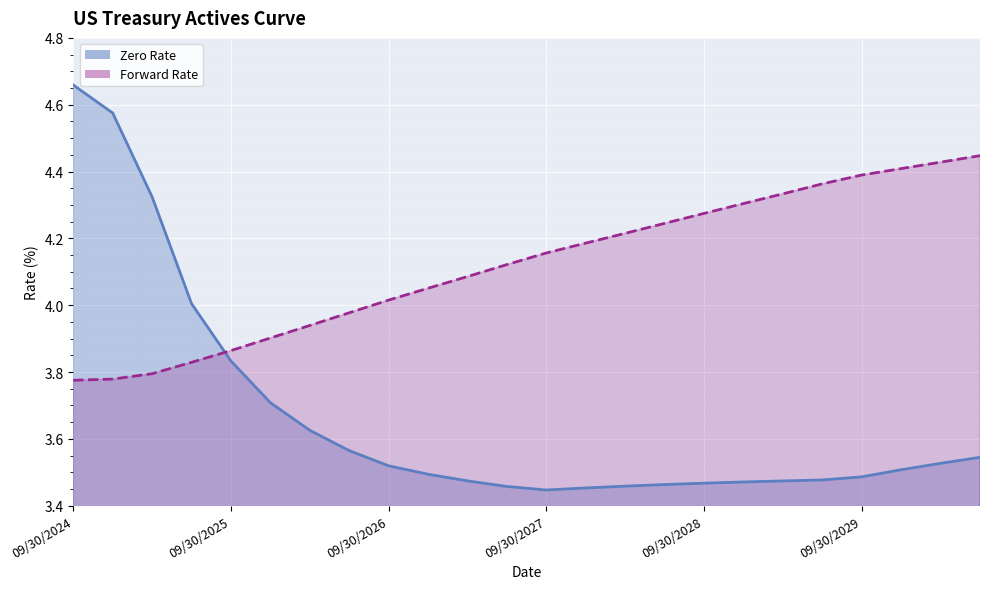

Which series ends up on top after the final intersection of Zero Rate and Forward Rate?

Forward Rate